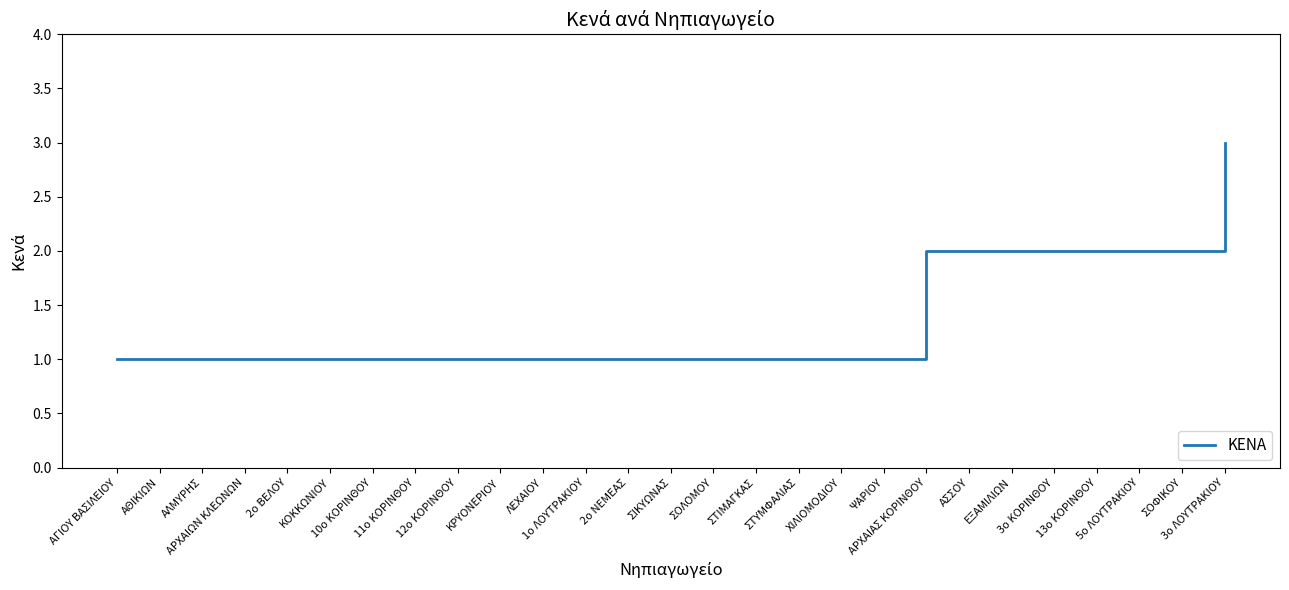

What is the difference between the second highest and second lowest values?

1